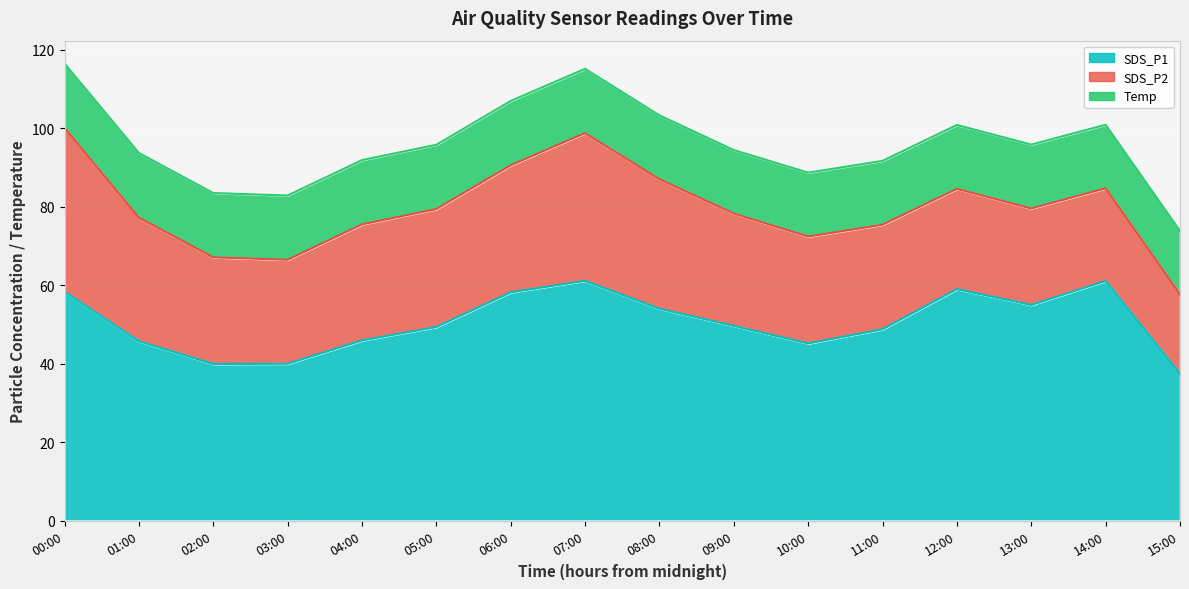

Reading left to right, what are all the values shown in this chart?

SDS_P1: 58.4	45.7	39.9	40.0	45.9	49.4	58.2	61.1	54.0	49.6	45.1	48.8	59.0	55.0	61.1	37.4
SDS_P2: 41.8	31.5	27.2	26.5	29.6	30.1	32.4	37.7	33.0	28.6	27.3	26.6	25.6	24.6	23.6	20.3
Temp: 16.4	16.5	16.4	16.4	16.4	16.4	16.4	16.4	16.3	16.2	16.3	16.3	16.3	16.3	16.2	16.2